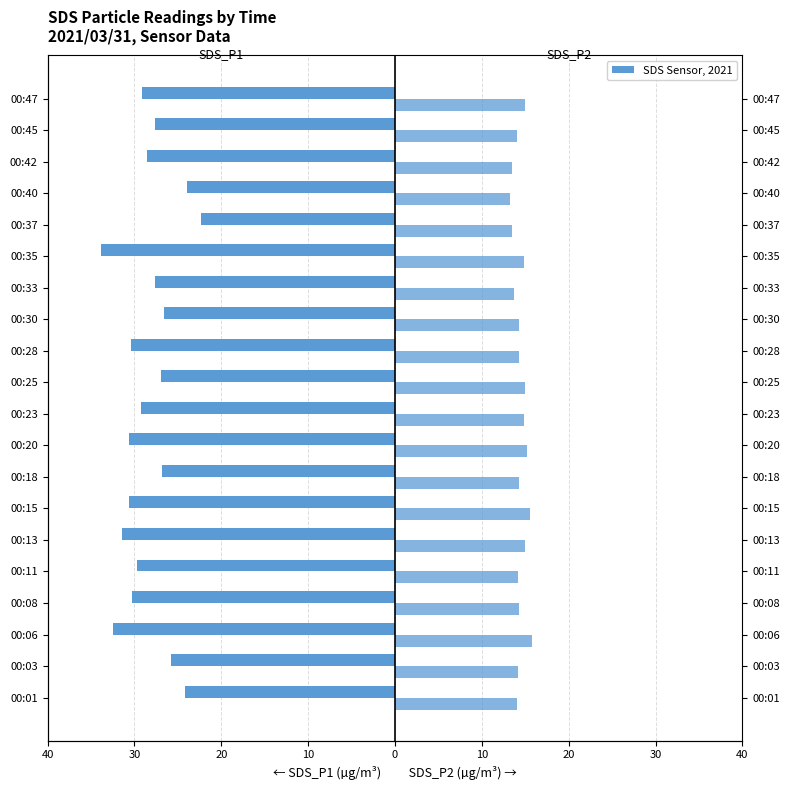

The SDS_P2 (Male side) series shows 14.1 at 00:45. True or false?

True